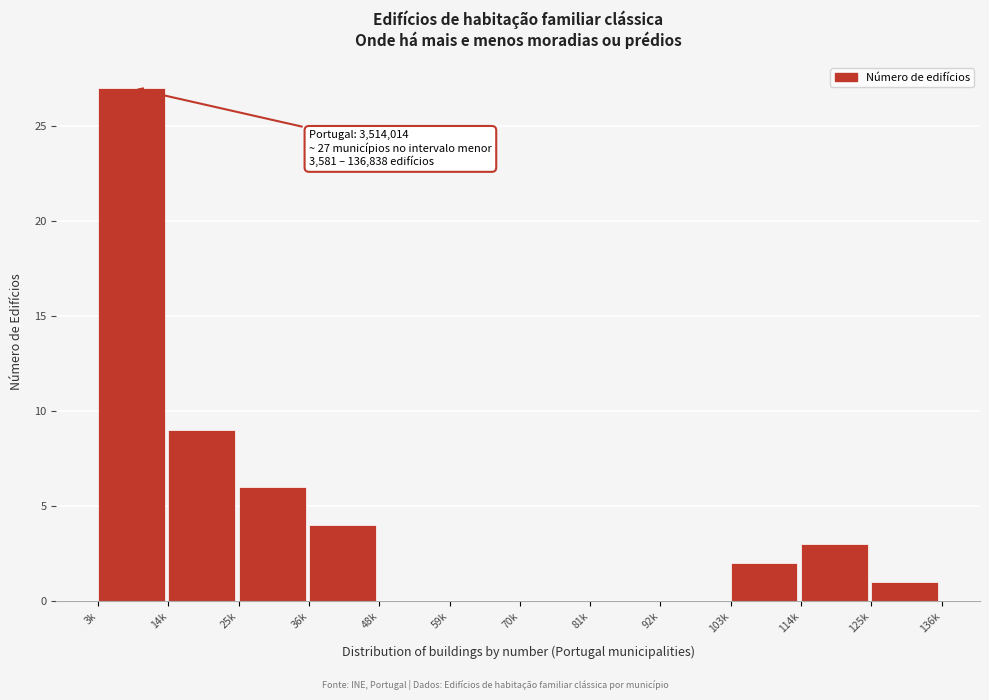

Reading right to left, what are all the values shown in this chart?

125k=1	114k=3	103k=2	92k=0	81k=0	70k=0	59k=0	48k=0	36k=4	25k=6	14k=9	3k=27